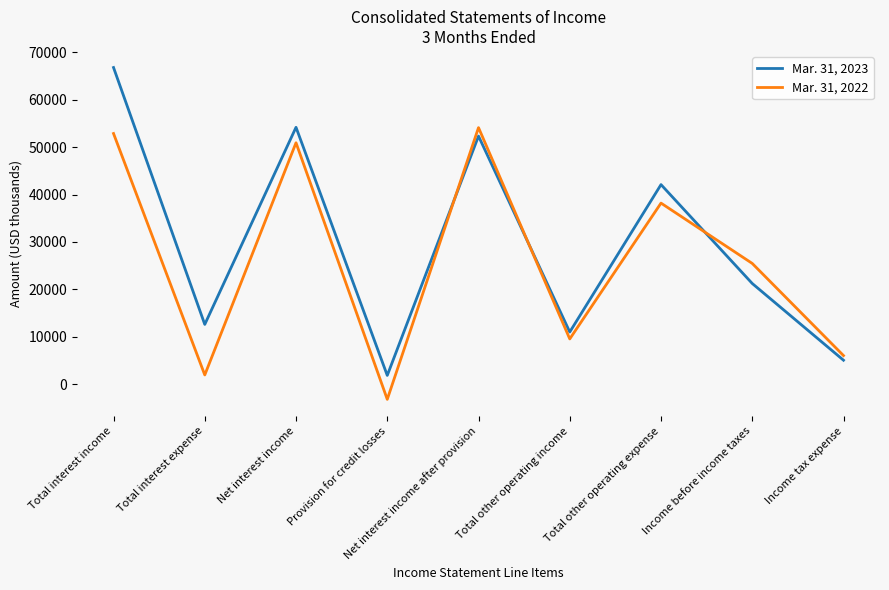

What is the sum of all Mar. 31, 2022 values?

235977